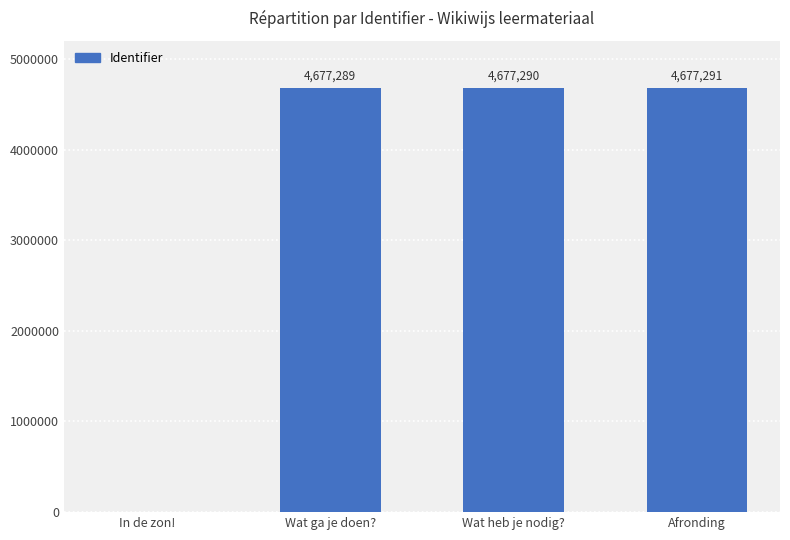

True or false: the data shows -2577891 at In de zon!.

False